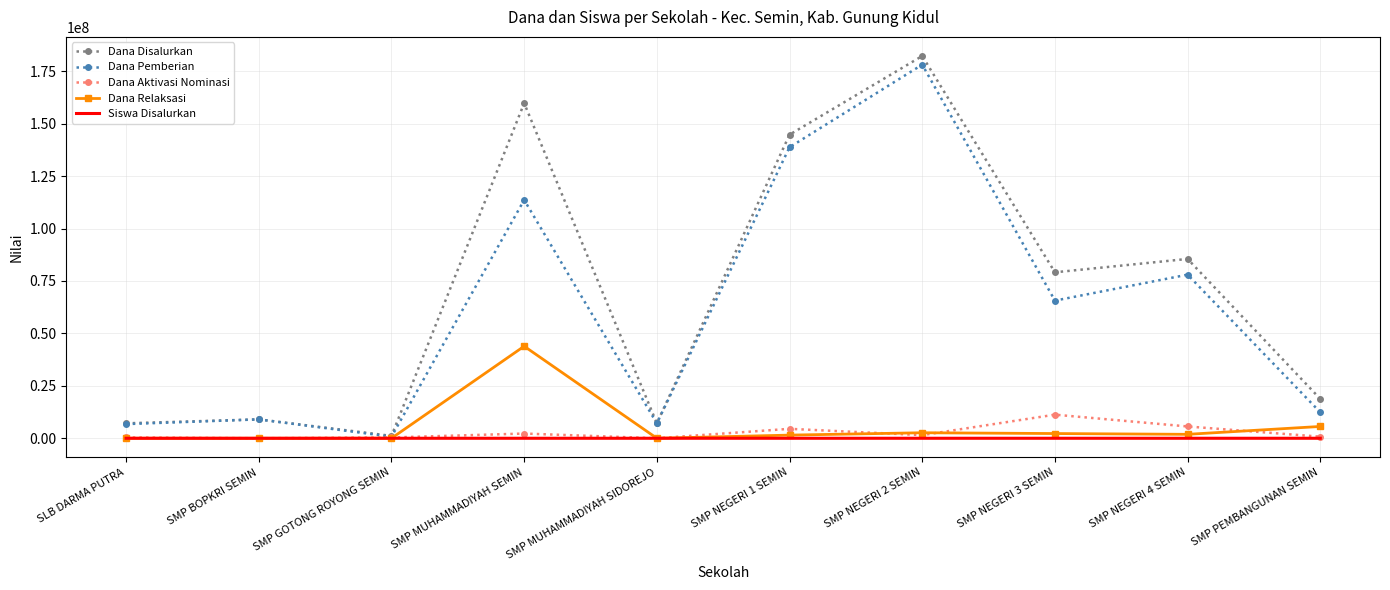

What is the sum of all Dana Pemberian values?

610125000